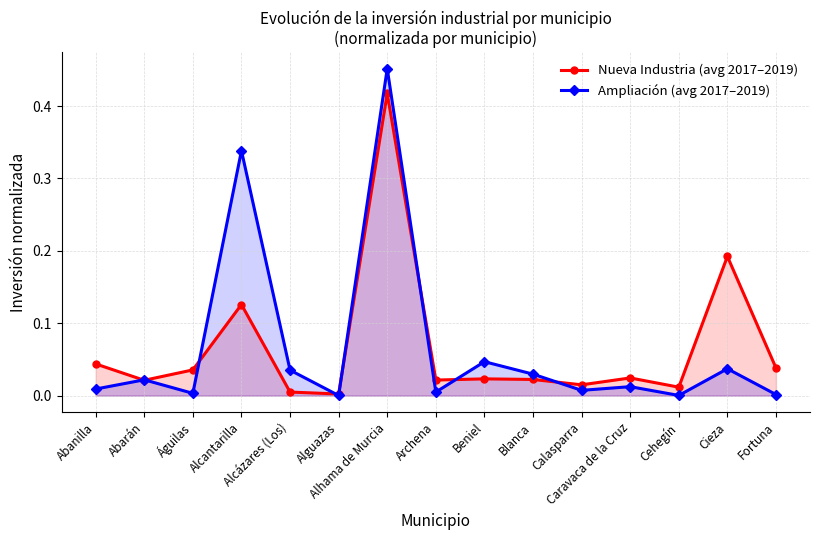

How many lines are shown in the chart?

2